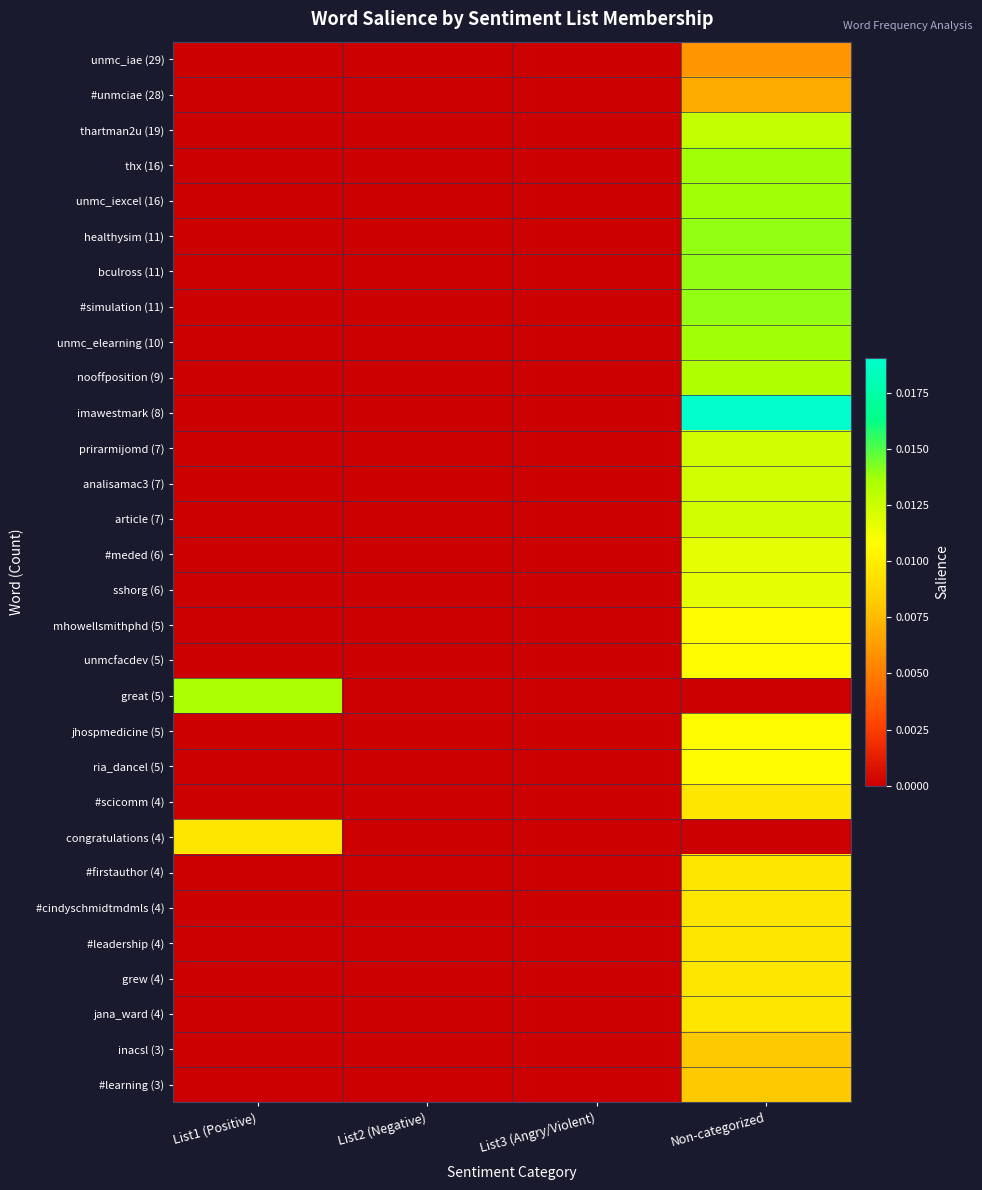

Which series has the largest total across all categories?

imawestmark (8)